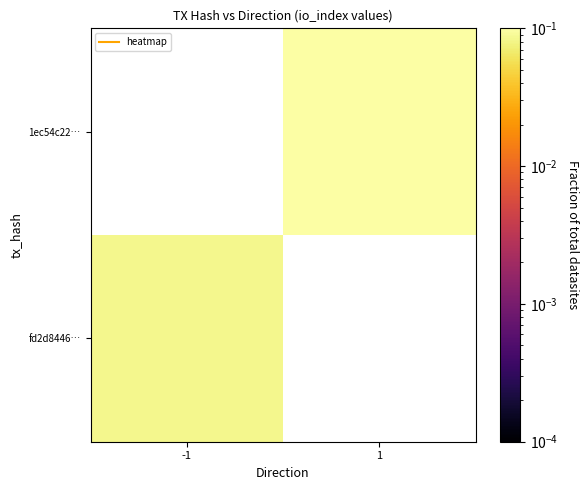

List the series in order of their overall mean, highest first.

fd2d8446…, 1ec54c22…